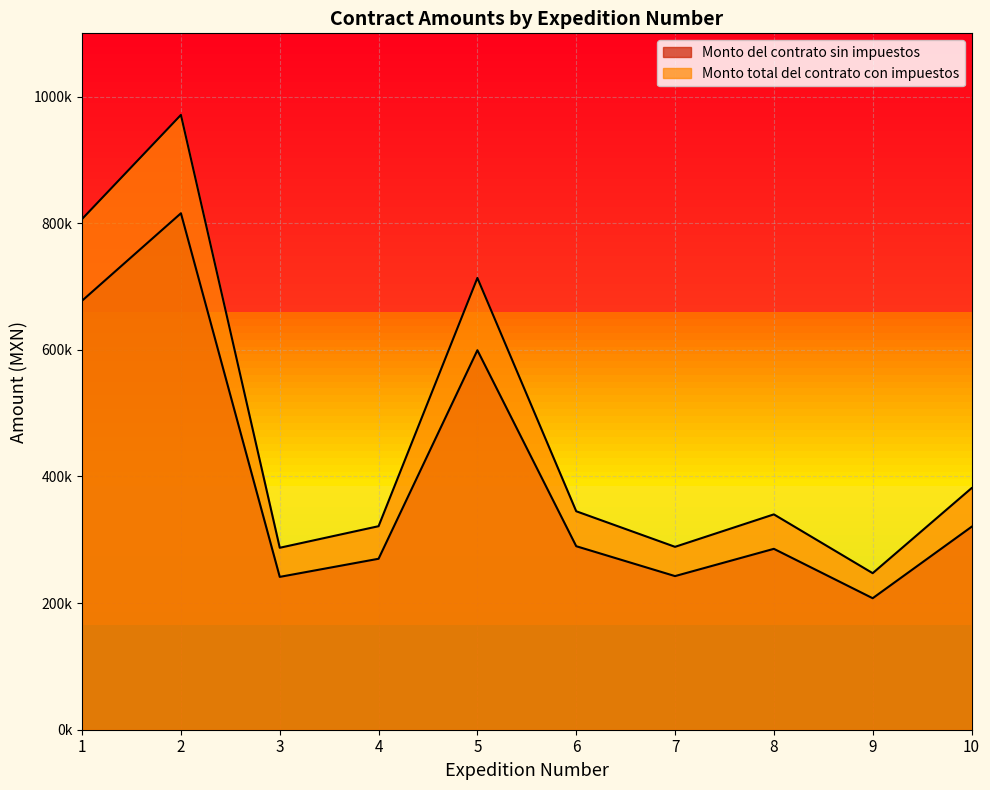

Reading left to right, transcribe all the data shown in this chart.

Monto del contrato sin impuestos: 677695.2	815792.0	241423.7	270048.1	599450.9	289884.0	242672.3	285725.6	207716.1	320480.3
Monto total del contrato con impuestos: 806780.0	971181.0	287409.1	321485.9	713632.0	345100.0	288895.6	340149.5	247281.1	381524.2